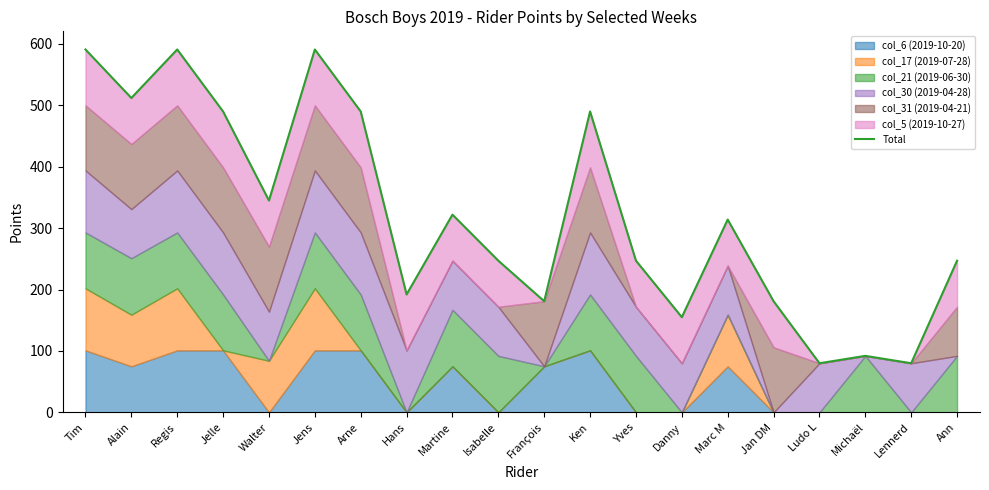

Does the chart have visible grid lines?

No